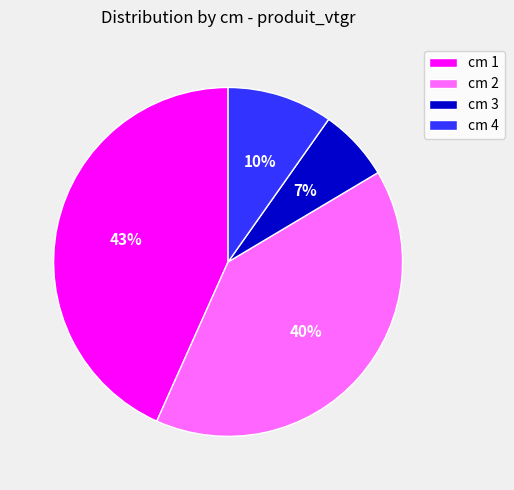

The cm 1 slice represents 53% of the pie. True or false?

False